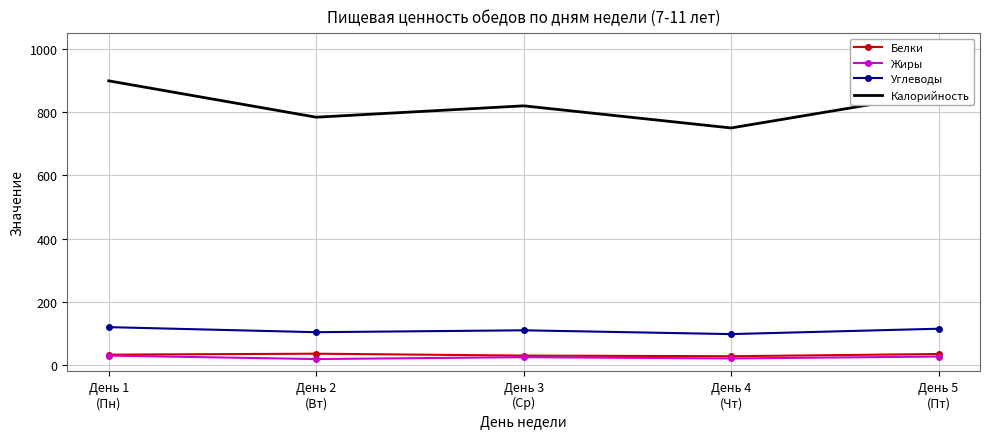

Which series changed the most between День 2
(Вт) and День 4
(Чт)?

Калорийность